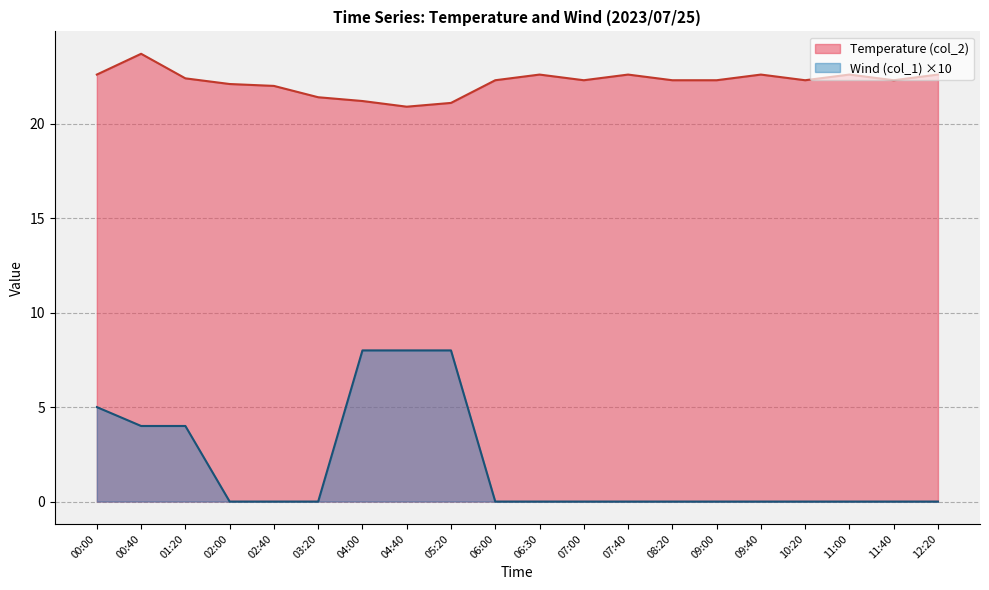

At how many categories does at least one series exceed 19?

20